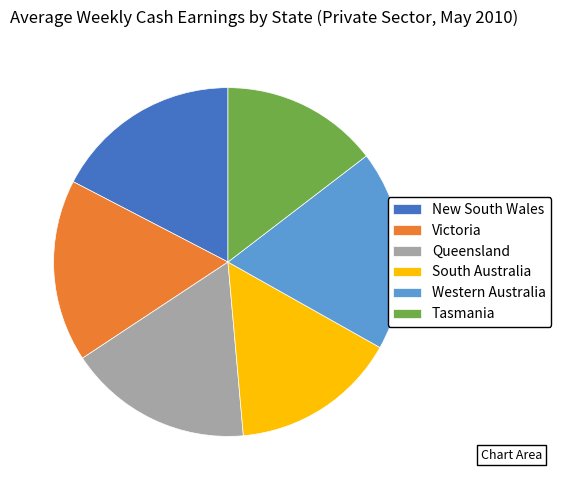

How many segments does this pie chart have?

6